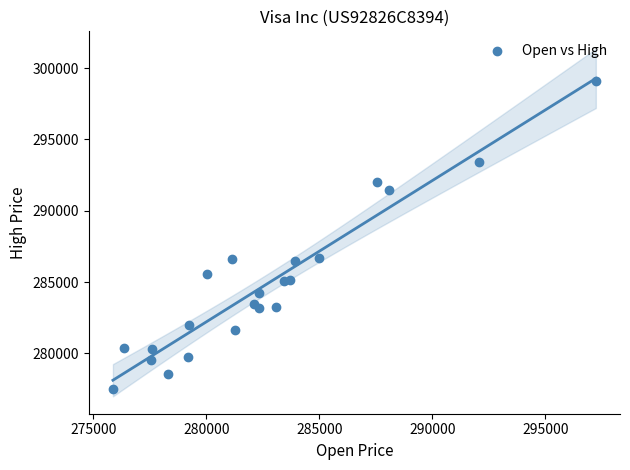

What is the range of X values (max minus min)?

21362